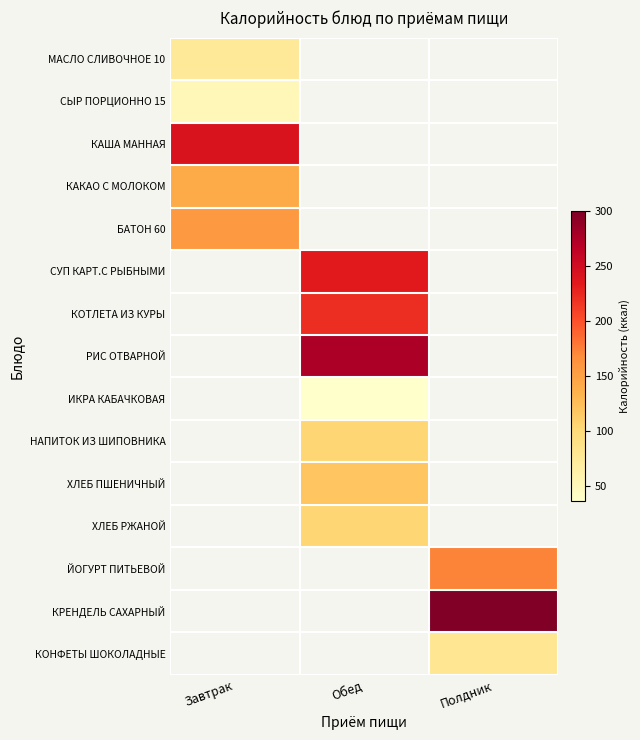

How many positive values does the КОТЛЕТА ИЗ КУРЫ series have?

1